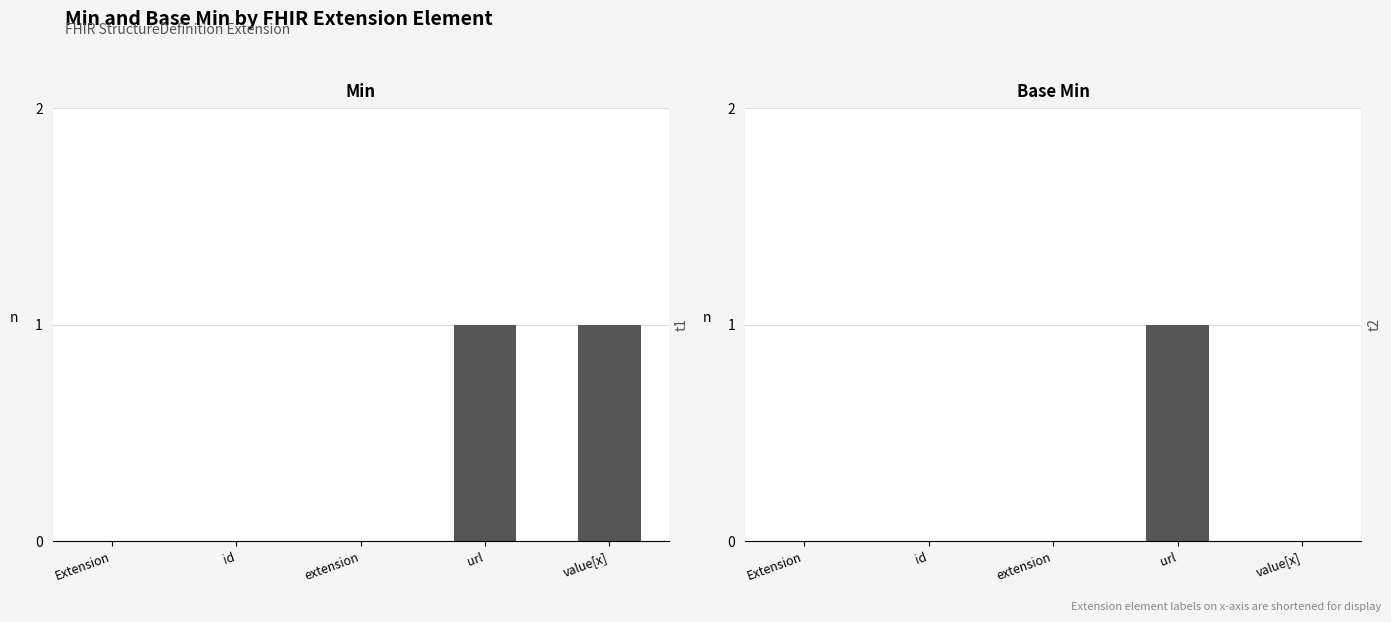

True or false: Base Min has a value of 0 at url.

False